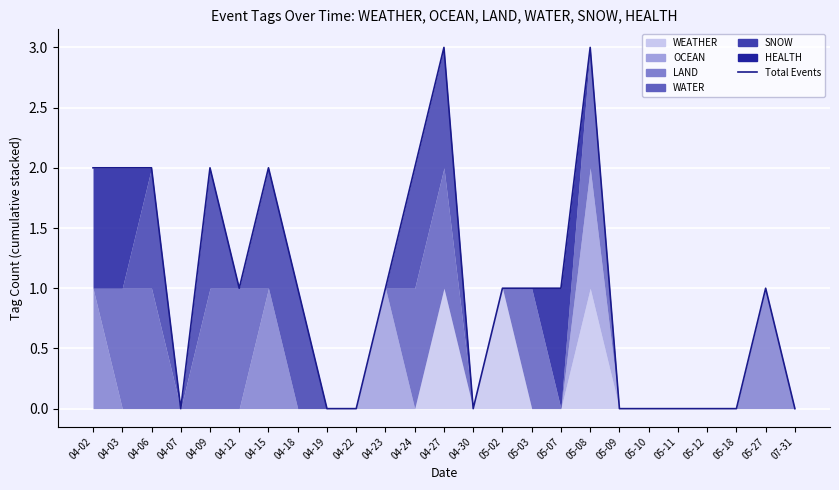

True or false: there are more than 2 points higher than both neighbors.

True